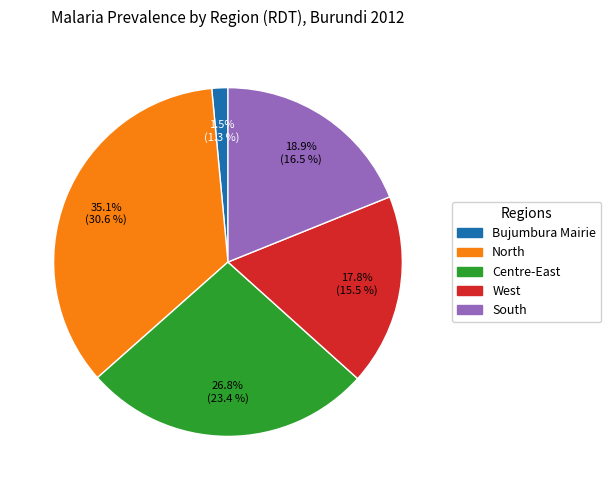

What percentage is the West slice, to the nearest percent?

18%